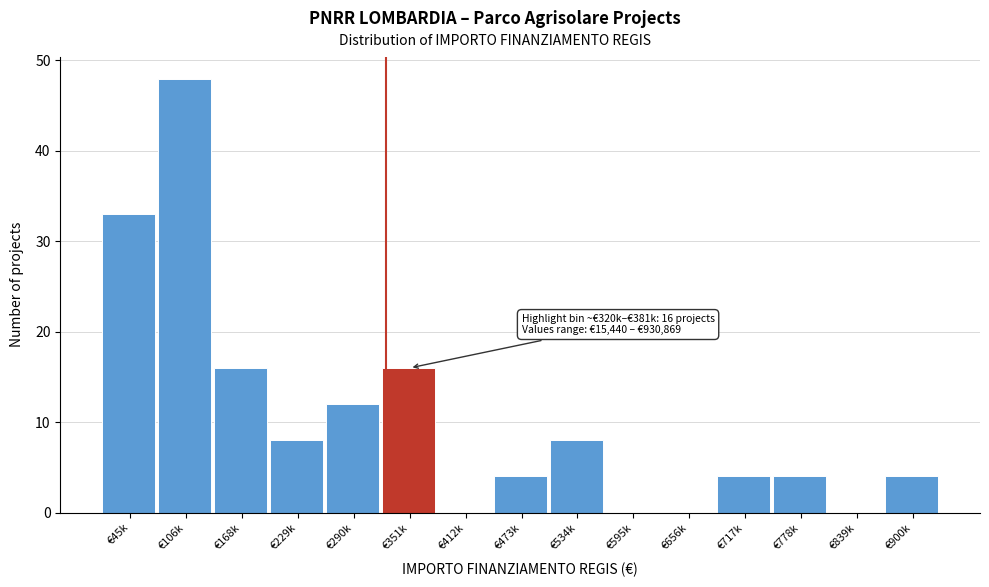

Reading left to right, list all the values displayed in this chart.

€45k=33	€106k=48	€168k=16	€229k=8	€290k=12	€351k=16	€412k=0	€473k=4	€534k=8	€595k=0	€656k=0	€717k=4	€778k=4	€839k=0	€900k=4